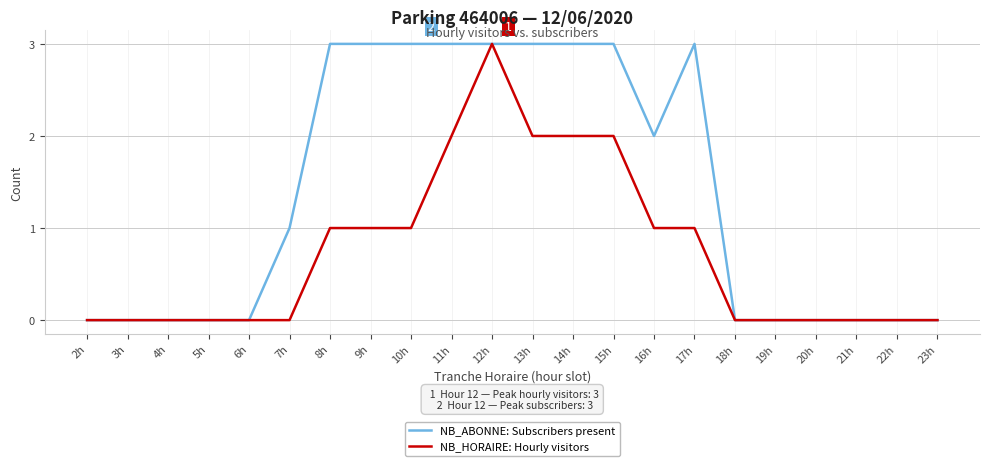

What is the sum of all NB_ABONNE: Subscribers present values?

30